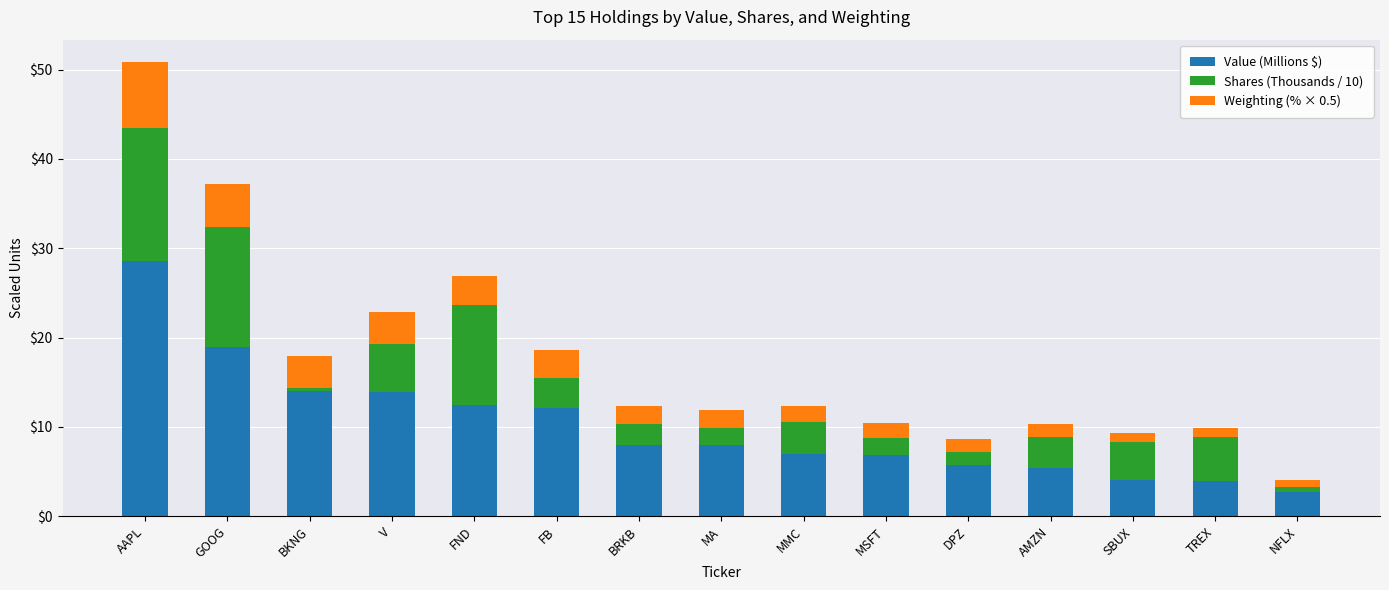

At which label does Value (Millions $) reach its minimum?

NFLX